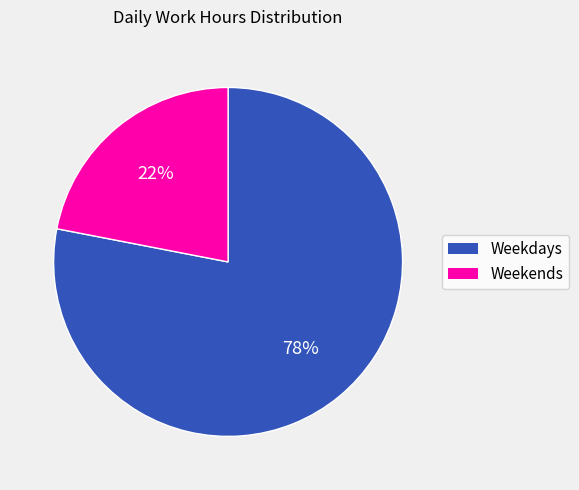

To the nearest percent, what is the average slice percentage?

50%